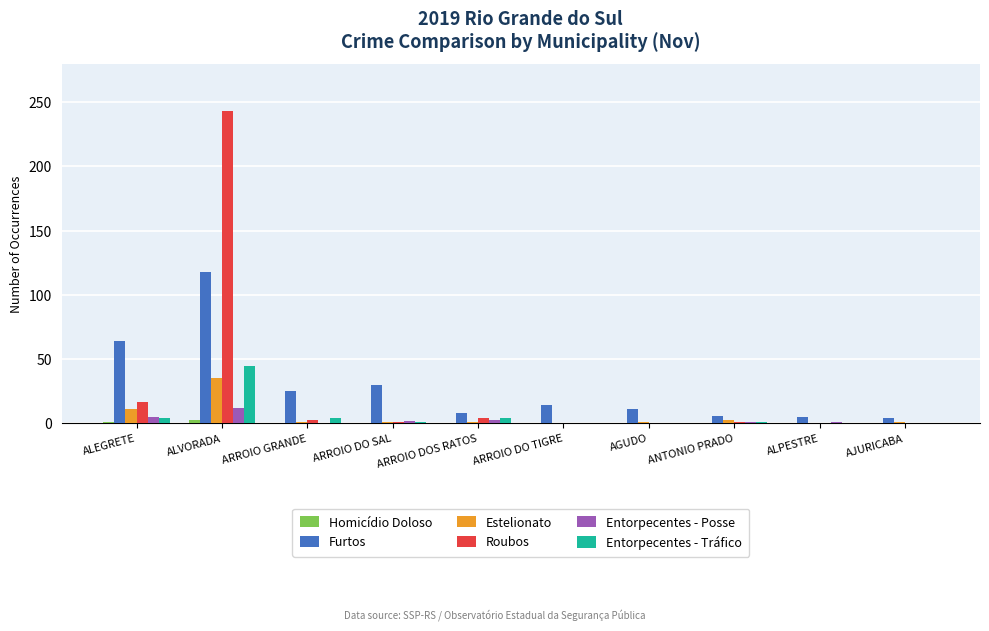

What is the maximum value for Roubos?

243